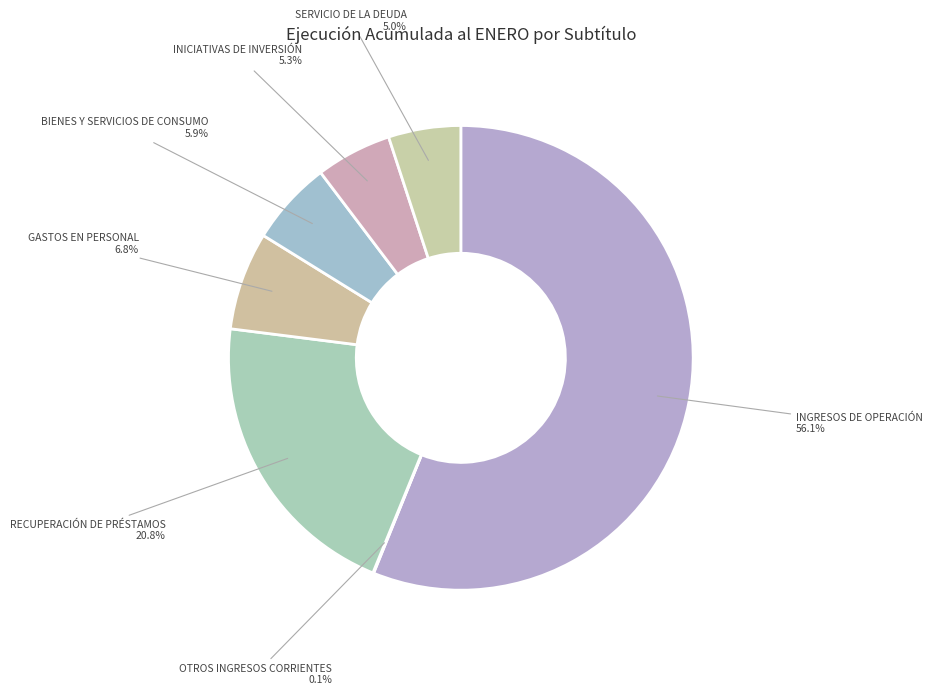

Between SERVICIO DE LA DEUDA and RECUPERACIÓN DE PRÉSTAMOS, which is larger?

RECUPERACIÓN DE PRÉSTAMOS